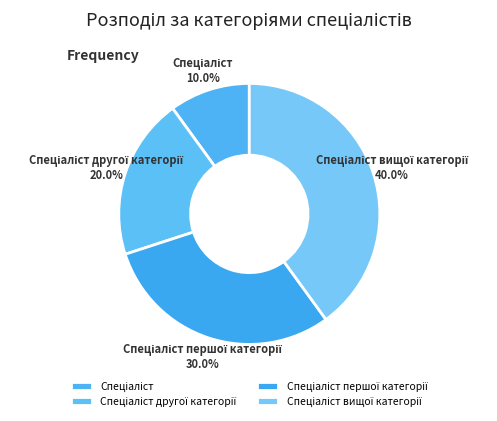

Is there any slice that represents more than half of the pie?

No